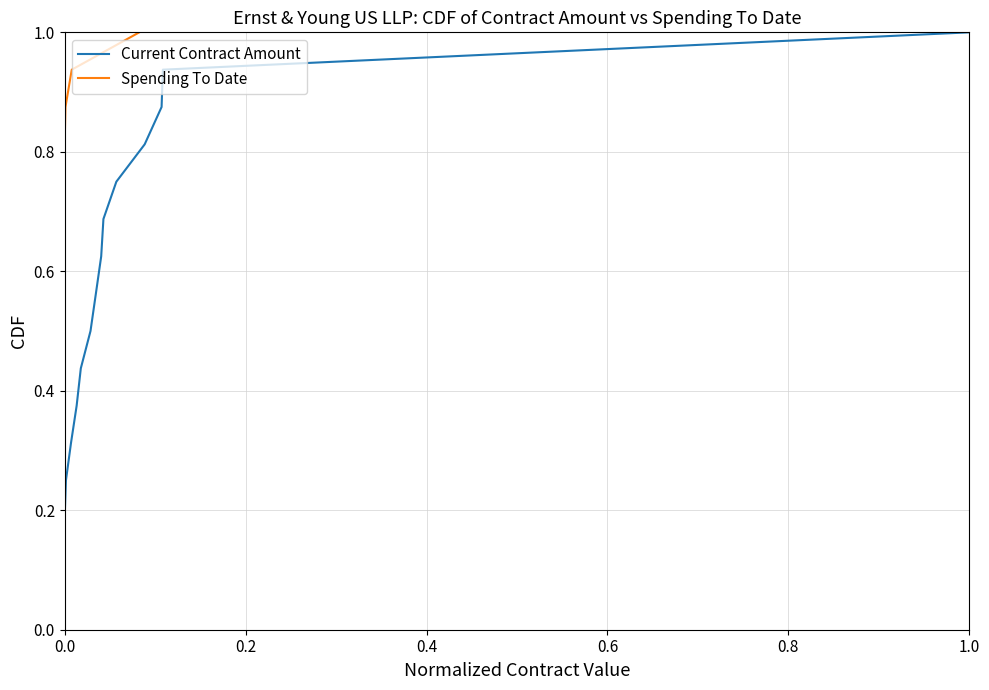

How many lines are shown in the chart?

2